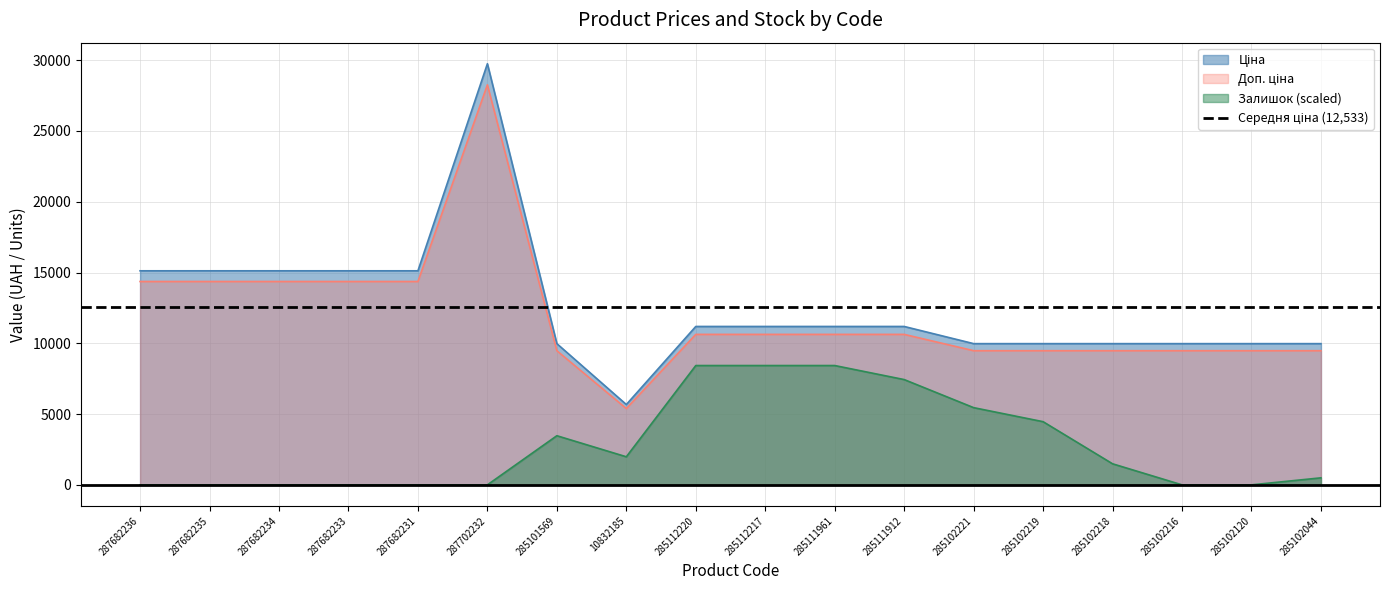

Reading left to right, what are all the values shown in this chart?

Ціна: 287682236=15120.0	287682235=15120.0	287682234=15120.0	287682233=15120.0	287682231=15120.0	287702232=29747.2	285101569=9975.0	10832185=5673.8	285112220=11188.2	285112217=11188.2	285111961=11188.2	285111912=11188.2	285102221=9975.0	285102219=9975.0	285102218=9975.0	285102216=9975.0	285102120=9975.0	285102044=9975.0
Доп. ціна: 287682236=14364.0	287682235=14364.0	287682234=14364.0	287682233=14364.0	287682231=14364.0	287702232=28259.9	285101569=9476.2	10832185=5390.1	285112220=10628.8	285112217=10628.8	285111961=10628.8	285111912=10628.8	285102221=9476.2	285102219=9476.2	285102218=9476.2	285102216=9476.2	285102120=9476.2	285102044=9476.2
Залишок: 287682236=0.0	287682235=0.0	287682234=0.0	287682233=0.0	287682231=0.0	287702232=0.0	285101569=3470.5	10832185=1983.1	285112220=8428.4	285112217=8428.4	285111961=8428.4	285111912=7436.8	285102221=5453.7	285102219=4462.1	285102218=1487.4	285102216=0.0	285102120=0.0	285102044=495.8